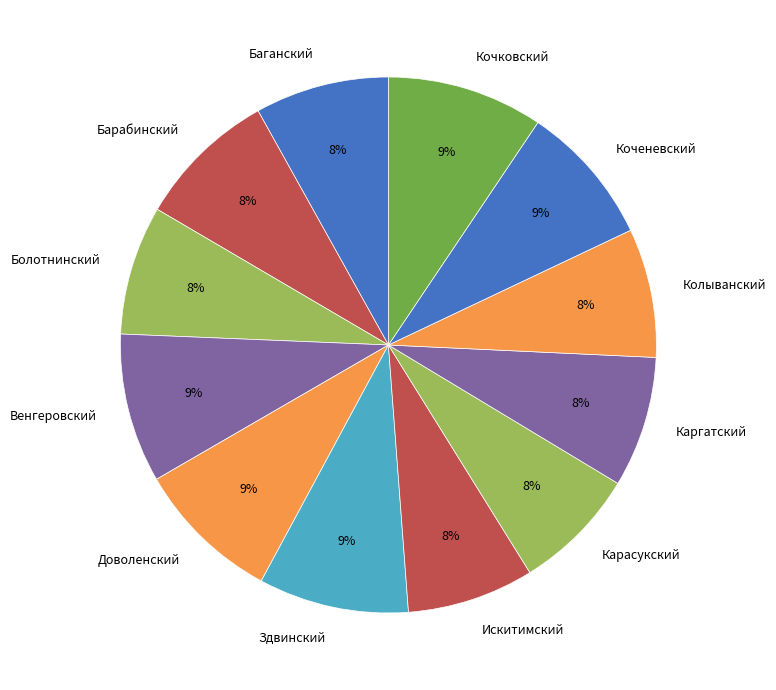

Is there a majority slice in this chart?

No